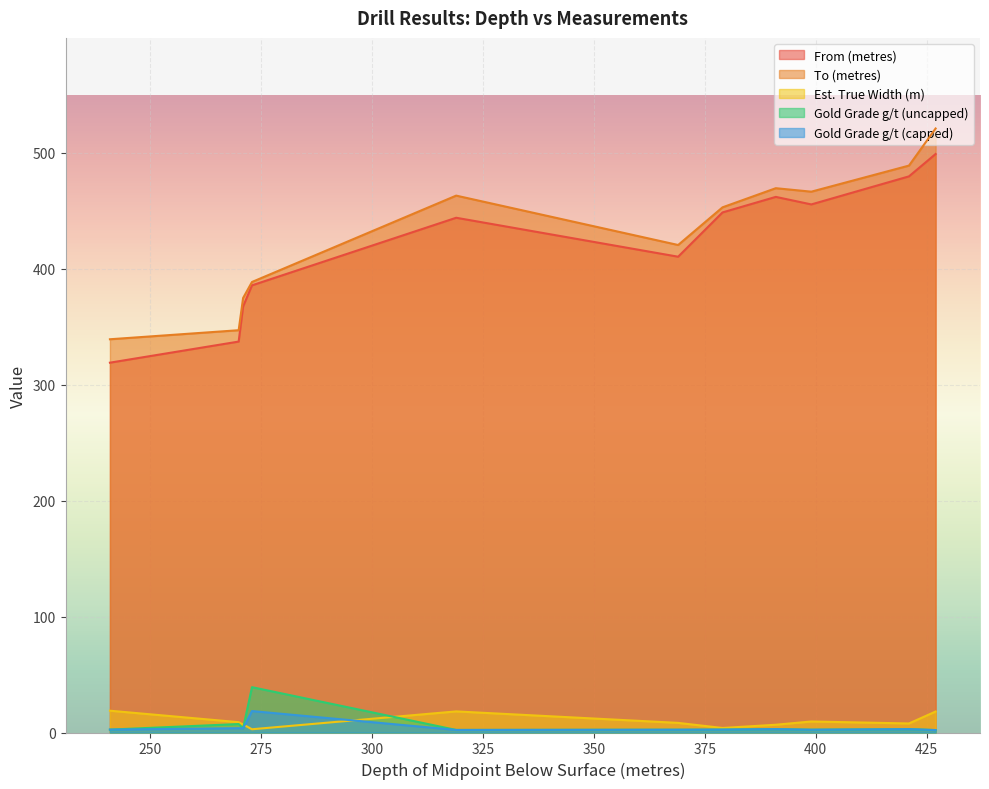

What is the minimum value shown in the chart?

2.1